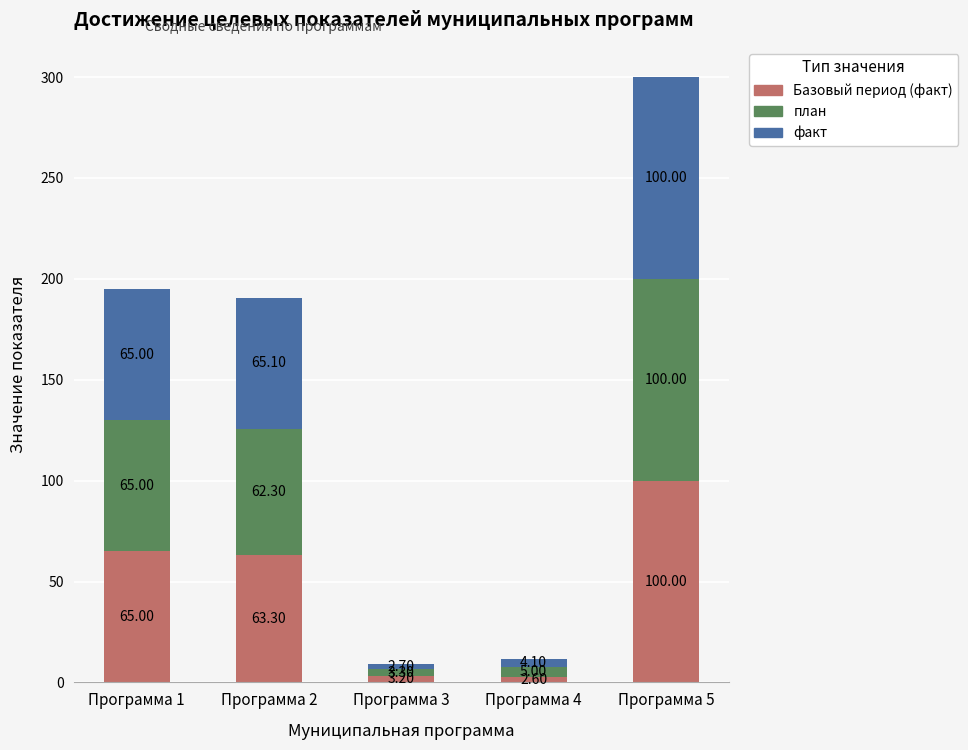

How many bars are there in total?

5